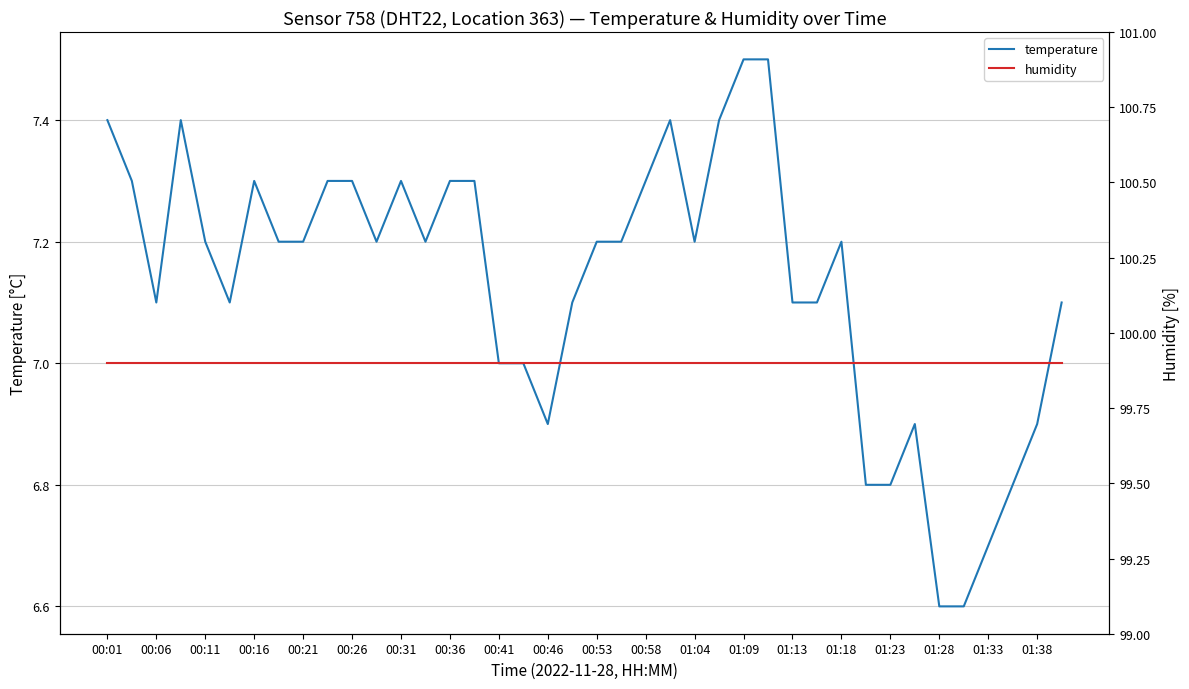

The temperature series shows 9.7 at 01:23. True or false?

False